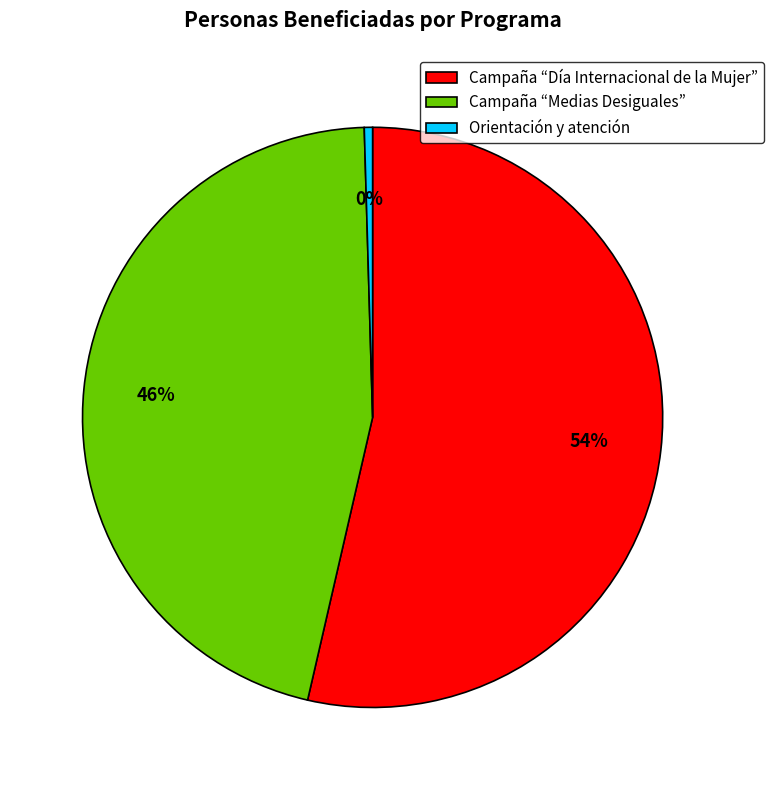

Rank the categories by value from highest to lowest.

Campaña “Día Internacional de la Mujer”, Campaña “Medias Desiguales”, Orientación y atención